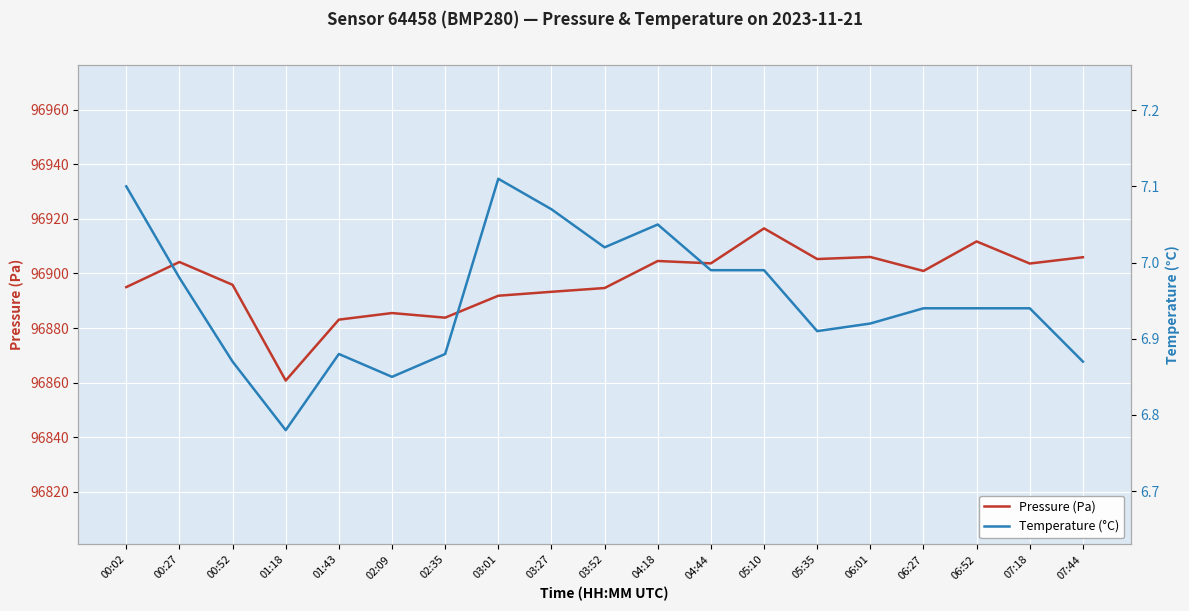

Reading left to right, list all the values displayed in this chart.

Pressure (Pa): 00:02=96895.0	00:27=96904.2	00:52=96895.8	01:18=96860.8	01:43=96883.1	02:09=96885.5	02:35=96883.8	03:01=96891.8	03:27=96893.3	03:52=96894.7	04:18=96904.6	04:44=96903.7	05:10=96916.5	05:35=96905.3	06:01=96906.0	06:27=96900.9	06:52=96911.7	07:18=96903.6	07:44=96905.9
Temperature (°C): 00:02=7.1	00:27=7.0	00:52=6.9	01:18=6.8	01:43=6.9	02:09=6.8	02:35=6.9	03:01=7.1	03:27=7.1	03:52=7.0	04:18=7.0	04:44=7.0	05:10=7.0	05:35=6.9	06:01=6.9	06:27=6.9	06:52=6.9	07:18=6.9	07:44=6.9